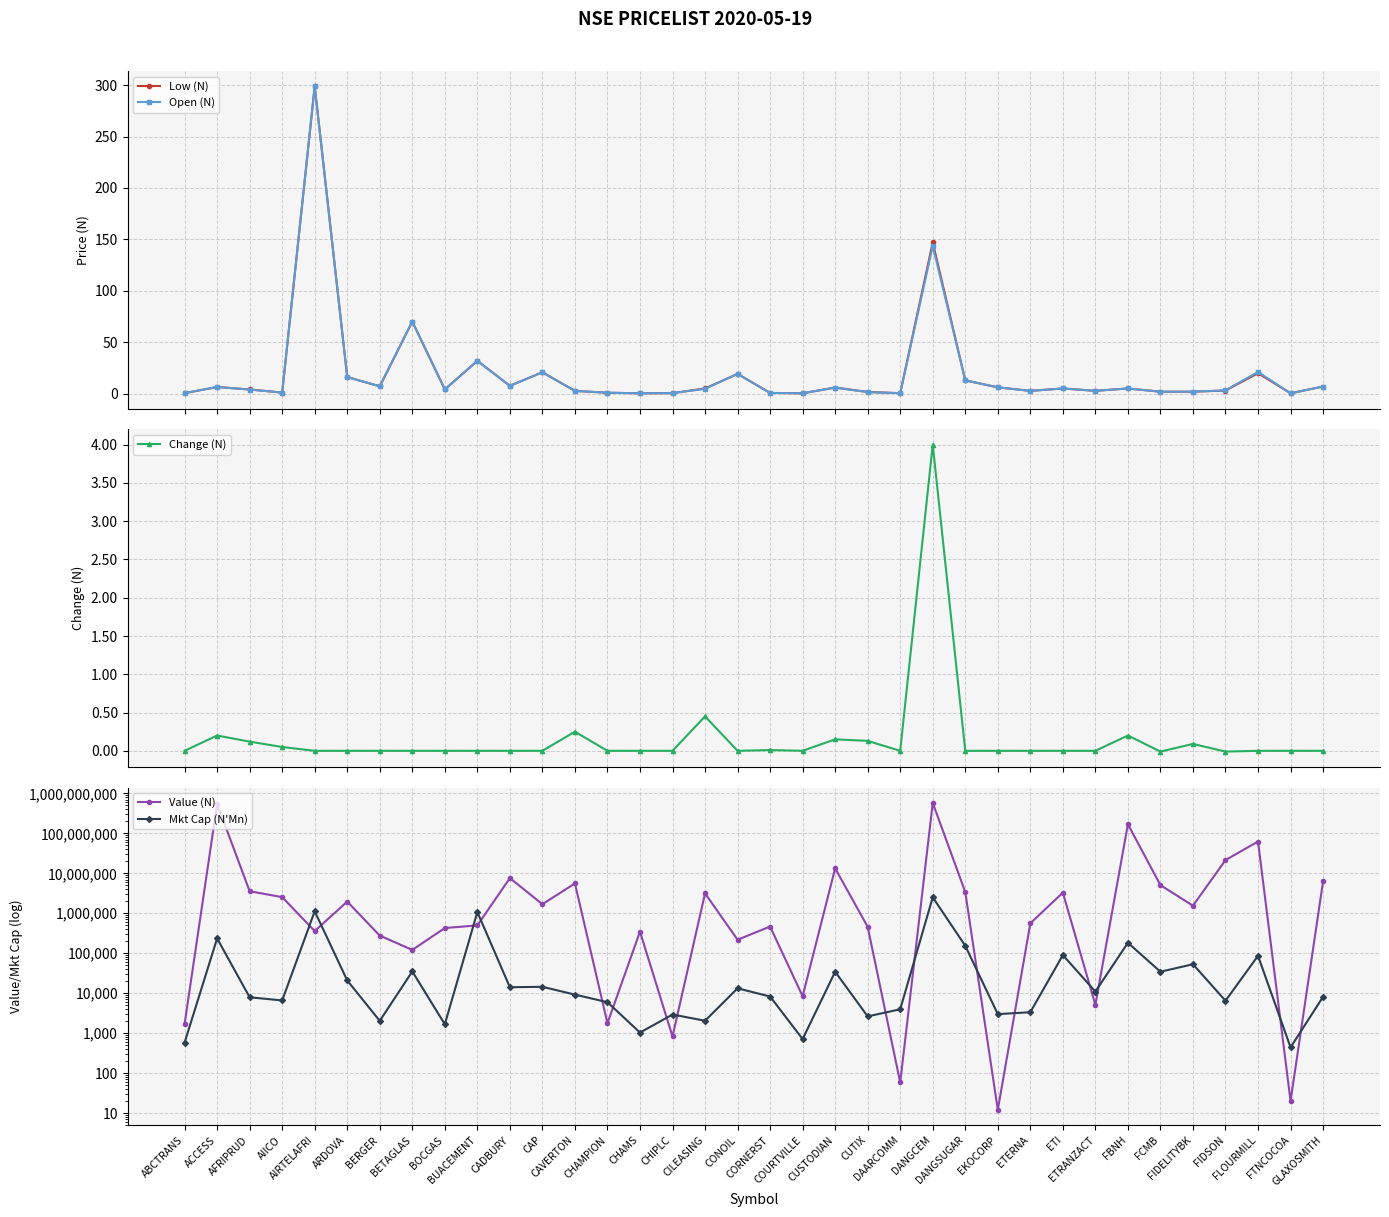

Reading left to right, list all the values displayed in this chart.

Low (N): ABCTRANS=0.3	ACCESS=6.3	AFRIPRUD=3.9	AIICO=0.9	AIRTELAFRI=298.9	ARDOVA=16.0	BERGER=7.0	BETAGLAS=70.0	BOCGAS=4.0	BUACEMENT=31.8	CADBURY=7.5	CAP=20.6	CAVERTON=2.5	CHAMPION=0.8	CHAMS=0.2	CHIPLC=0.4	CILEASING=4.9	CONOIL=19.1	CORNERST=0.6	COURTVILLE=0.2	CUSTODIAN=5.8	CUTIX=1.5	DAARCOMM=0.3	DANGCEM=147.0	DANGSUGAR=12.8	EKOCORP=6.0	ETERNA=2.6	ETI=4.9	ETRANZACT=2.6	FBNH=4.9	FCMB=1.7	FIDELITYBK=1.8	FIDSON=2.9	FLOURMILL=19.8	FTNCOCOA=0.2	GLAXOSMITH=6.8
Open (N): ABCTRANS=0.3	ACCESS=6.4	AFRIPRUD=3.8	AIICO=0.9	AIRTELAFRI=298.9	ARDOVA=16.0	BERGER=7.0	BETAGLAS=70.0	BOCGAS=4.0	BUACEMENT=31.8	CADBURY=7.5	CAP=20.6	CAVERTON=2.5	CHAMPION=0.8	CHAMS=0.2	CHIPLC=0.4	CILEASING=4.6	CONOIL=19.1	CORNERST=0.6	COURTVILLE=0.2	CUSTODIAN=5.7	CUTIX=1.4	DAARCOMM=0.3	DANGCEM=143.5	DANGSUGAR=12.8	EKOCORP=6.0	ETERNA=2.6	ETI=4.9	ETRANZACT=2.6	FBNH=4.9	FCMB=1.8	FIDELITYBK=1.7	FIDSON=3.1	FLOURMILL=21.0	FTNCOCOA=0.2	GLAXOSMITH=6.8
Change (N): ABCTRANS=0.0	ACCESS=0.2	AFRIPRUD=0.1	AIICO=0.1	AIRTELAFRI=0.0	ARDOVA=0.0	BERGER=0.0	BETAGLAS=0.0	BOCGAS=0.0	BUACEMENT=0.0	CADBURY=0.0	CAP=0.0	CAVERTON=0.2	CHAMPION=0.0	CHAMS=0.0	CHIPLC=0.0	CILEASING=0.5	CONOIL=0.0	CORNERST=0.0	COURTVILLE=0.0	CUSTODIAN=0.1	CUTIX=0.1	DAARCOMM=0.0	DANGCEM=4.0	DANGSUGAR=0.0	EKOCORP=0.0	ETERNA=0.0	ETI=0.0	ETRANZACT=0.0	FBNH=0.2	FCMB=-0.0	FIDELITYBK=0.1	FIDSON=-0.0	FLOURMILL=0.0	FTNCOCOA=0.0	GLAXOSMITH=0.0
Value (N): ABCTRANS=1686.4	ACCESS=545806753.0	AFRIPRUD=3565930.2	AIICO=2536247.4	AIRTELAFRI=358874.5	ARDOVA=1965536.0	BERGER=276645.3	BETAGLAS=121149.0	BOCGAS=427680.0	BUACEMENT=497095.2	CADBURY=7615485.2	CAP=1687197.0	CAVERTON=5587018.3	CHAMPION=1771.2	CHAMS=348072.6	CHIPLC=825.0	CILEASING=3154459.5	CONOIL=217852.5	CORNERST=465764.0	COURTVILLE=8400.0	CUSTODIAN=13334722.5	CUTIX=458200.0	DAARCOMM=58.2	DANGCEM=579580431.0	DANGSUGAR=3402863.6	EKOCORP=12.0	ETERNA=559707.7	ETI=3295119.4	ETRANZACT=5106.6	FBNH=169289337.8	FCMB=5064513.4	FIDELITYBK=1548651.2	FIDSON=21490886.4	FLOURMILL=62548677.4	FTNCOCOA=20.0	GLAXOSMITH=6324034.7
Mkt Cap (N'Mn): ABCTRANS=580.2	ACCESS=234598.5	AFRIPRUD=7900.0	AIICO=6583.7	AIRTELAFRI=1123311.5	ARDOVA=20839.7	BERGER=2028.8	BETAGLAS=34998.0	BOCGAS=1665.0	BUACEMENT=1076886.5	CADBURY=14086.5	CAP=14455.0	CAVERTON=9213.9	CHAMPION=5950.4	CHAMS=1033.1	CHIPLC=2926.8	CILEASING=2041.5	CONOIL=13254.5	CORNERST=8248.5	COURTVILLE=710.4	CUSTODIAN=34408.9	CUTIX=2624.4	DAARCOMM=3960.0	DANGCEM=2513474.8	DANGSUGAR=153600.0	EKOCORP=2991.6	ETERNA=3338.6	ETI=89912.8	ETRANZACT=10962.0	FBNH=183066.0	FCMB=34456.7	FIDELITYBK=53023.9	FIDSON=6467.7	FLOURMILL=86108.0	FTNCOCOA=440.0	GLAXOSMITH=8132.0